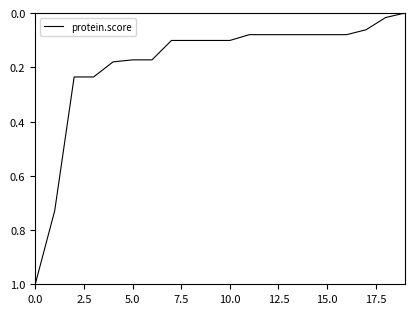

What is the difference between the maximum and minimum values?

1.0